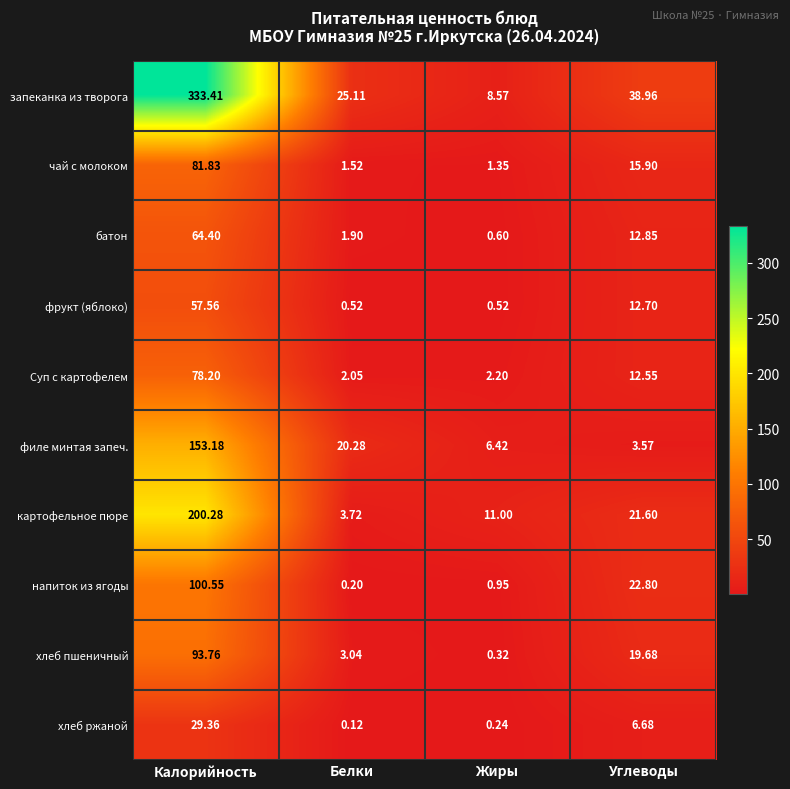

Count the number of categories in the chart.

4